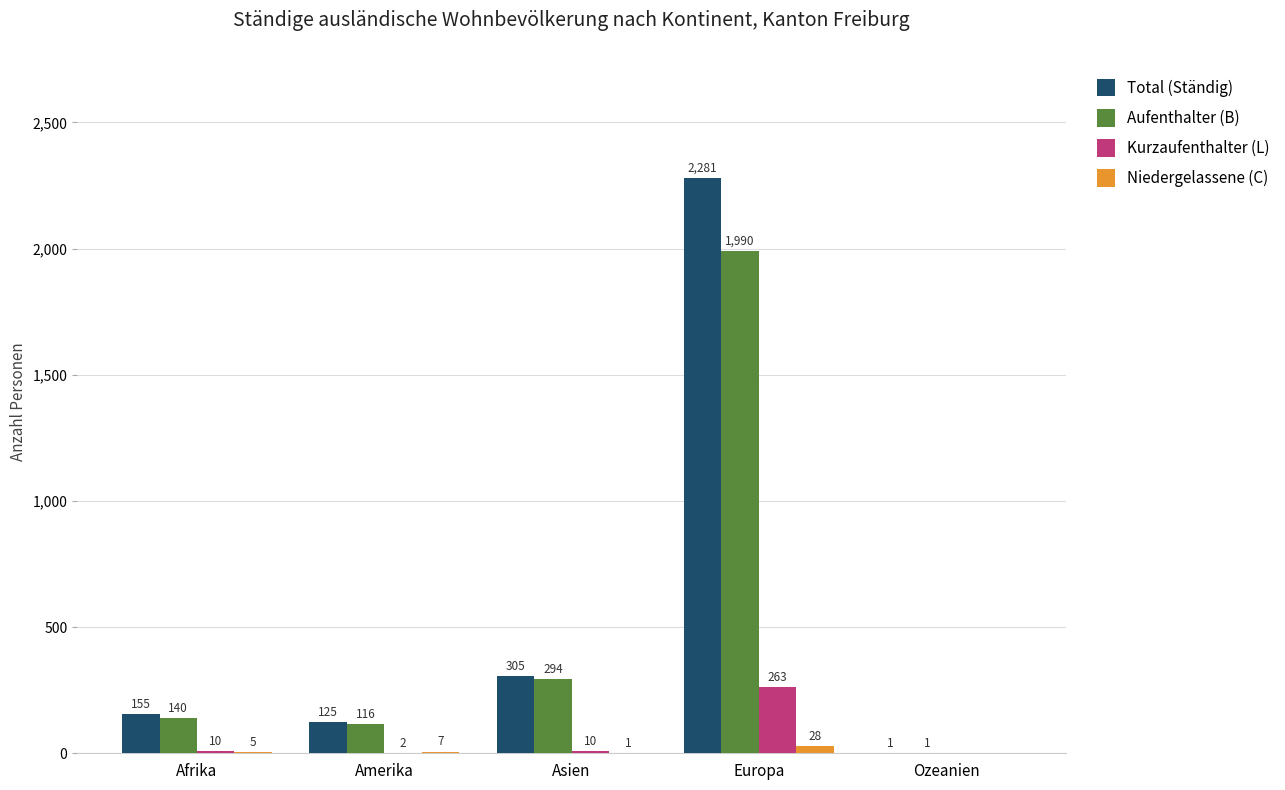

How many values in Kurzaufenthalter (L) are above zero?

4